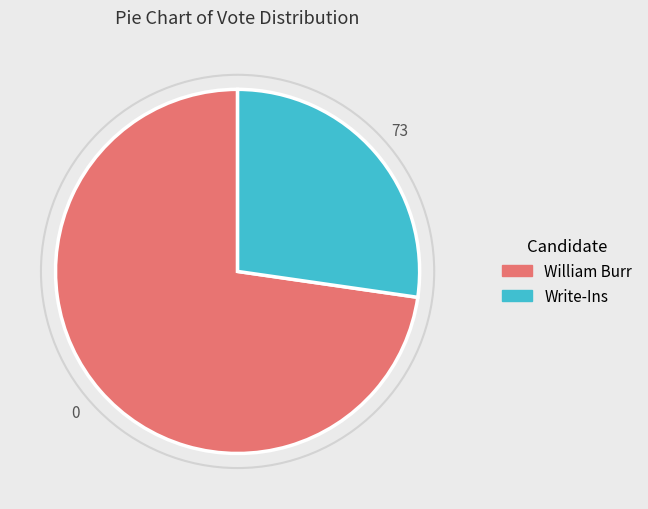

Does any single category account for the majority?

Yes